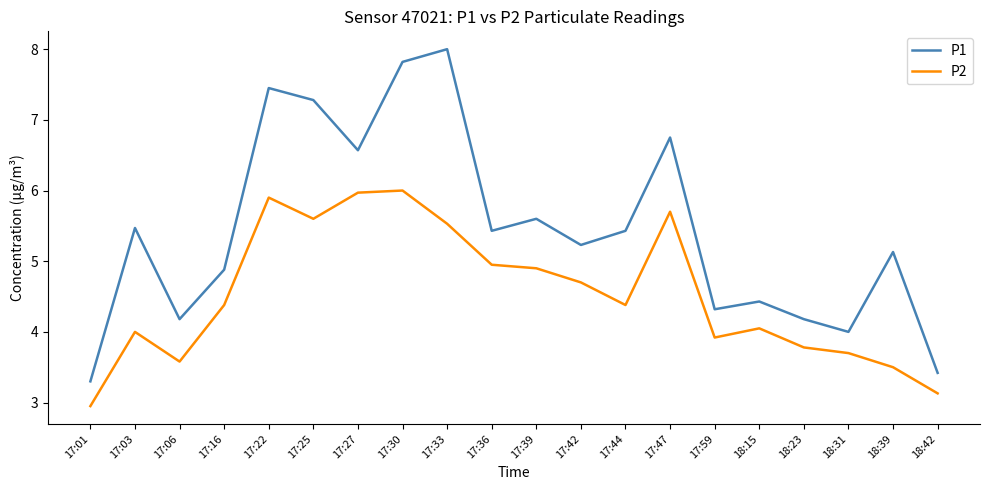

At which category is the sum across all series the highest?

17:30